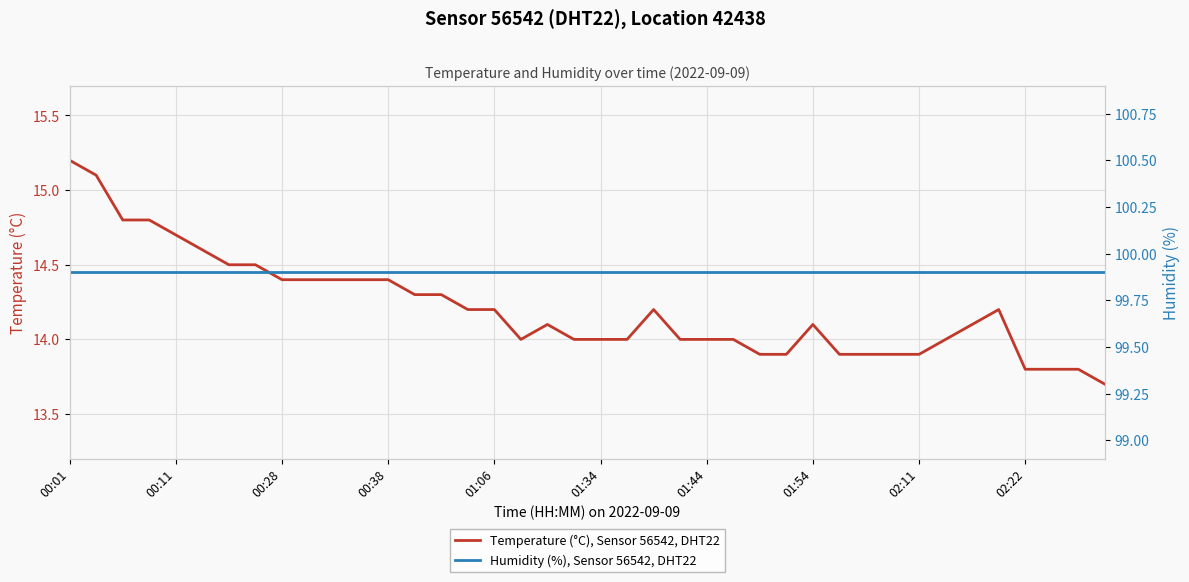

Rank the series by their maximum value, from lowest to highest.

Temperature (°C), Sensor 56542, DHT22, Humidity (%), Sensor 56542, DHT22